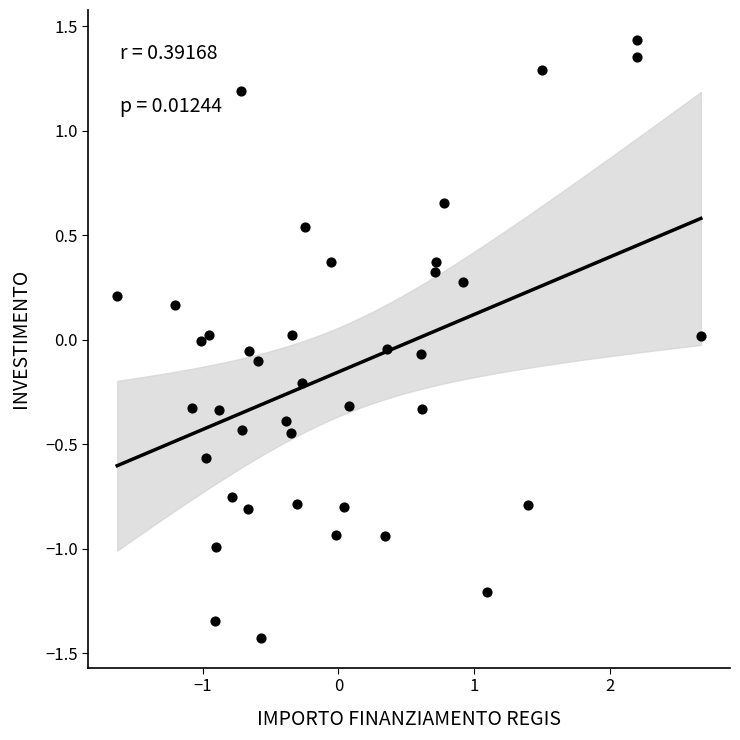

What is the range of X values (max minus min)?

4.3